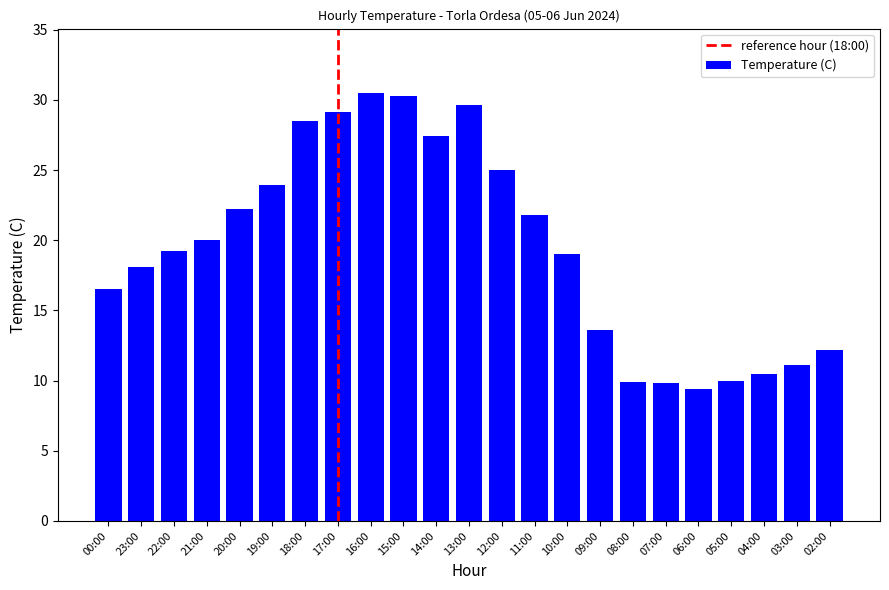

What is the minimum value shown in the chart?

9.4